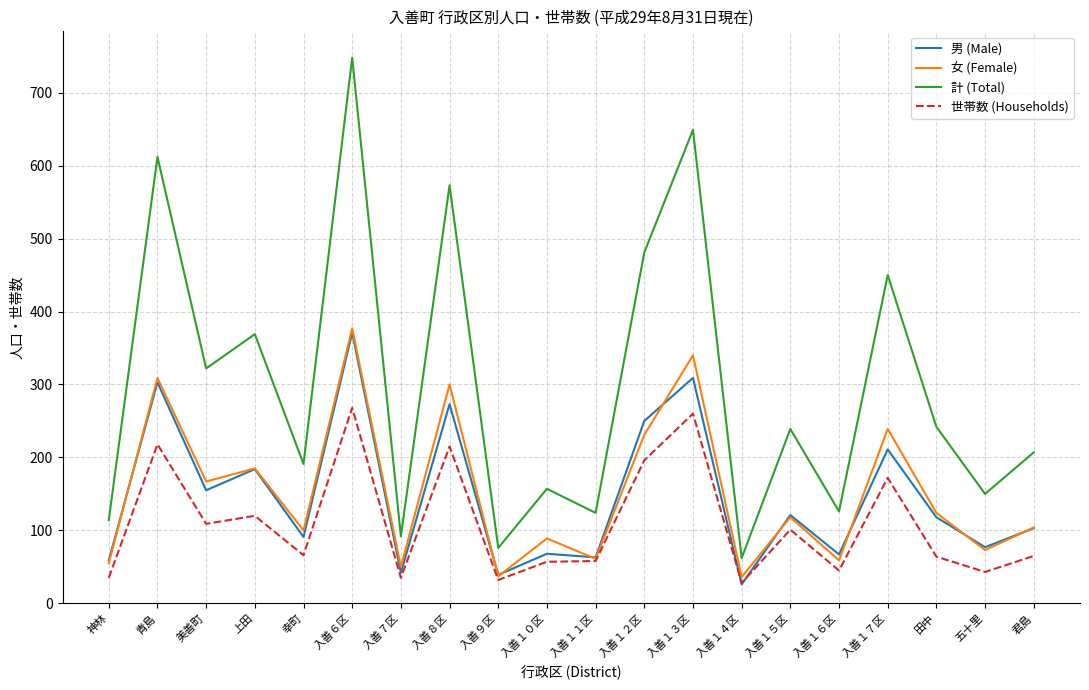

What position from the right is 入善１３区?

8